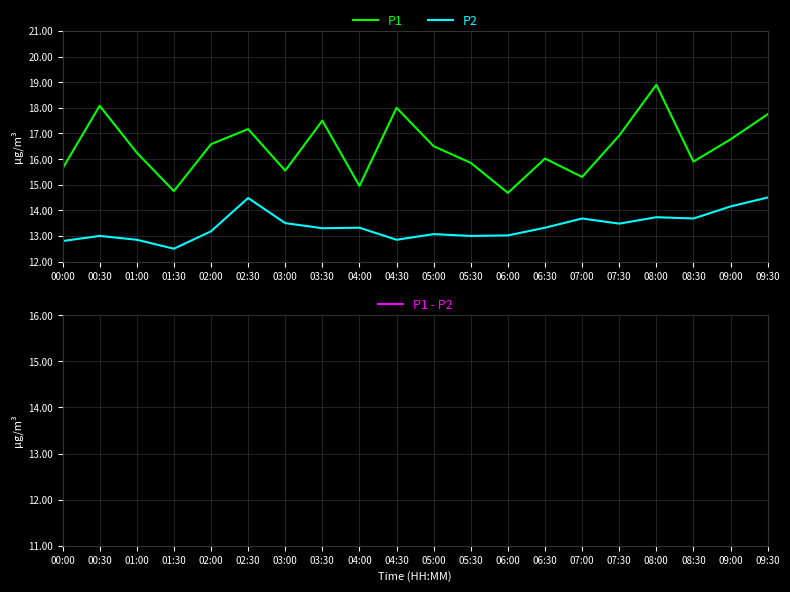

At which category does P2 reach its first local peak?

00:30